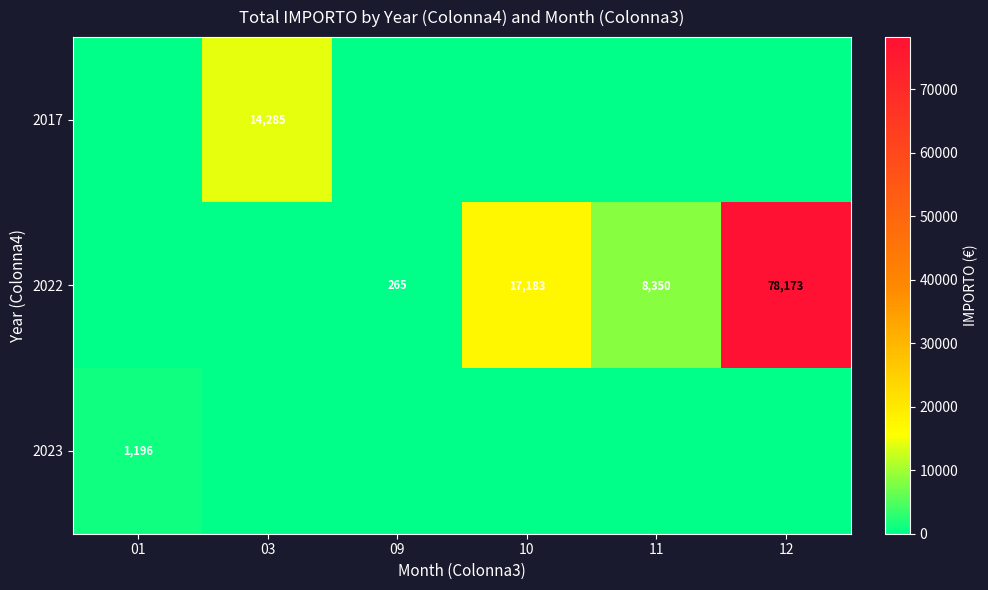

True or false: 2023 has a value of 1196 at 01.

True